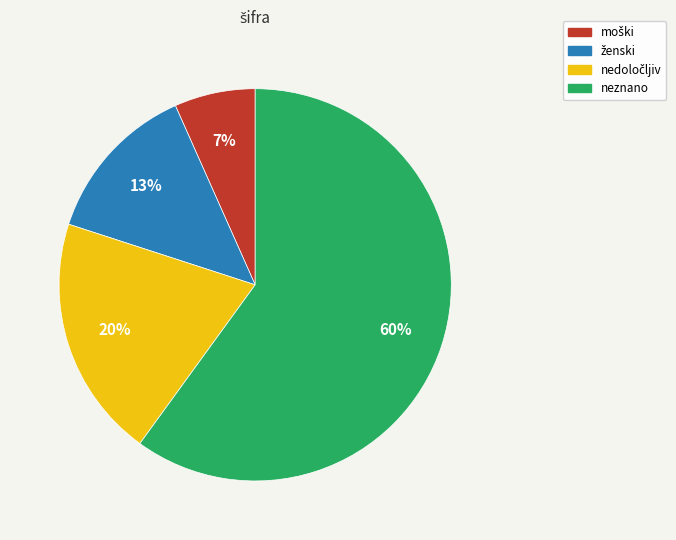

What is the largest slice in the pie chart?

neznano